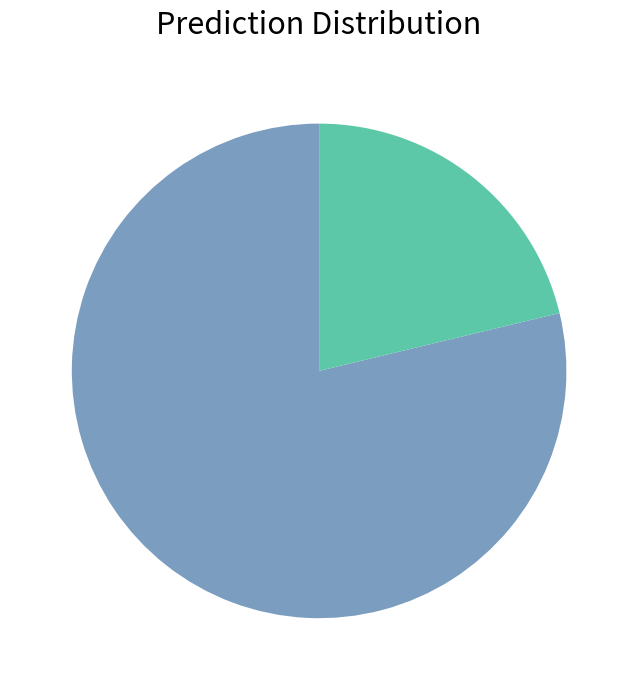

Does any single category account for the majority?

Yes